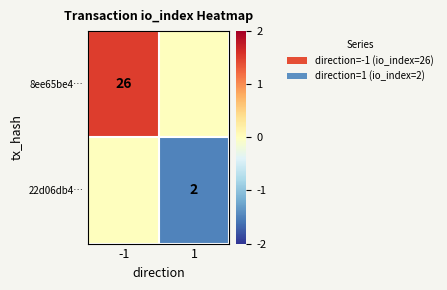

The 22d06db4… series shows 2 at 1. True or false?

True